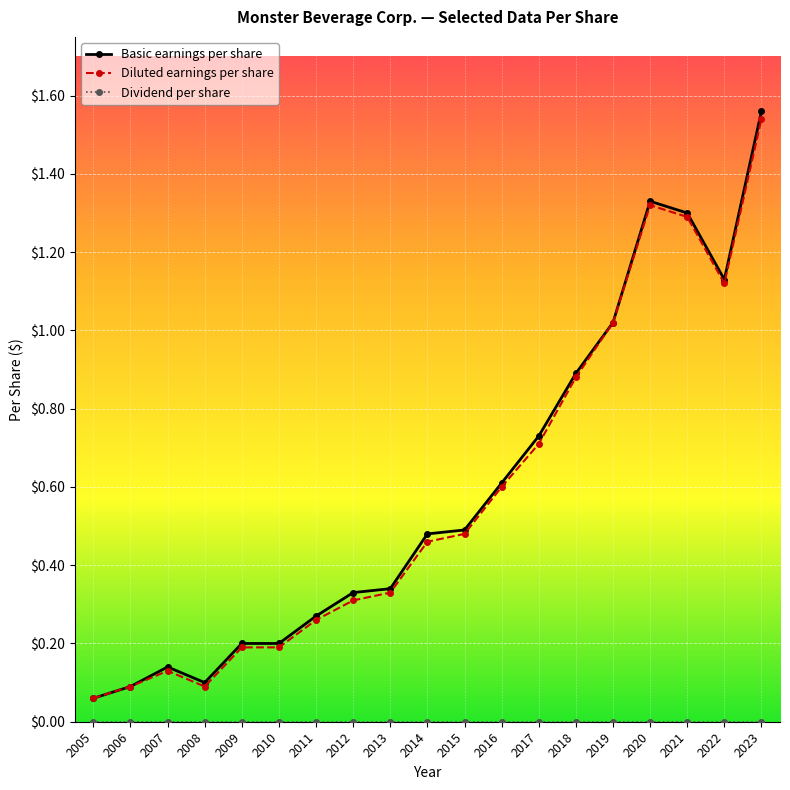

Which series changed the most between 2005 and 2020?

Basic earnings per share